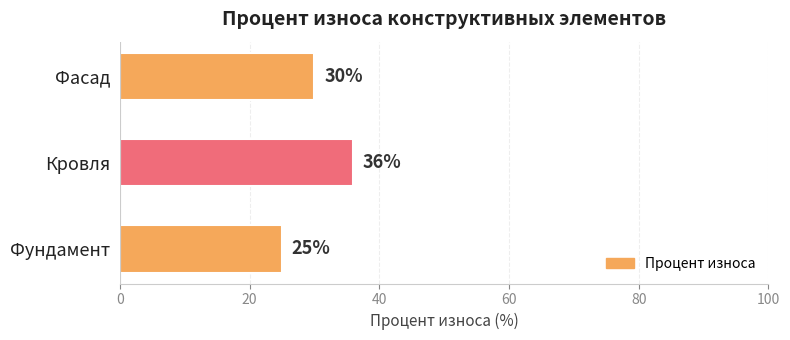

Reading bottom to top, transcribe all the data shown in this chart.

Фундамент=25	Кровля=36	Фасад=30